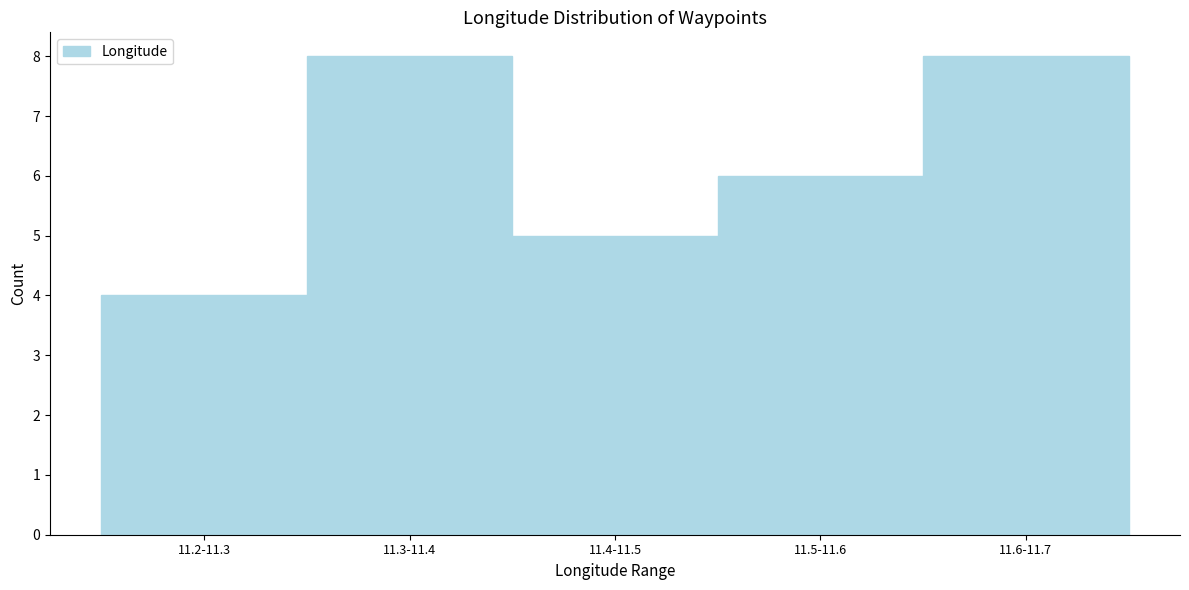

Reading right to left, transcribe all the data shown in this chart.

8	6	5	8	4